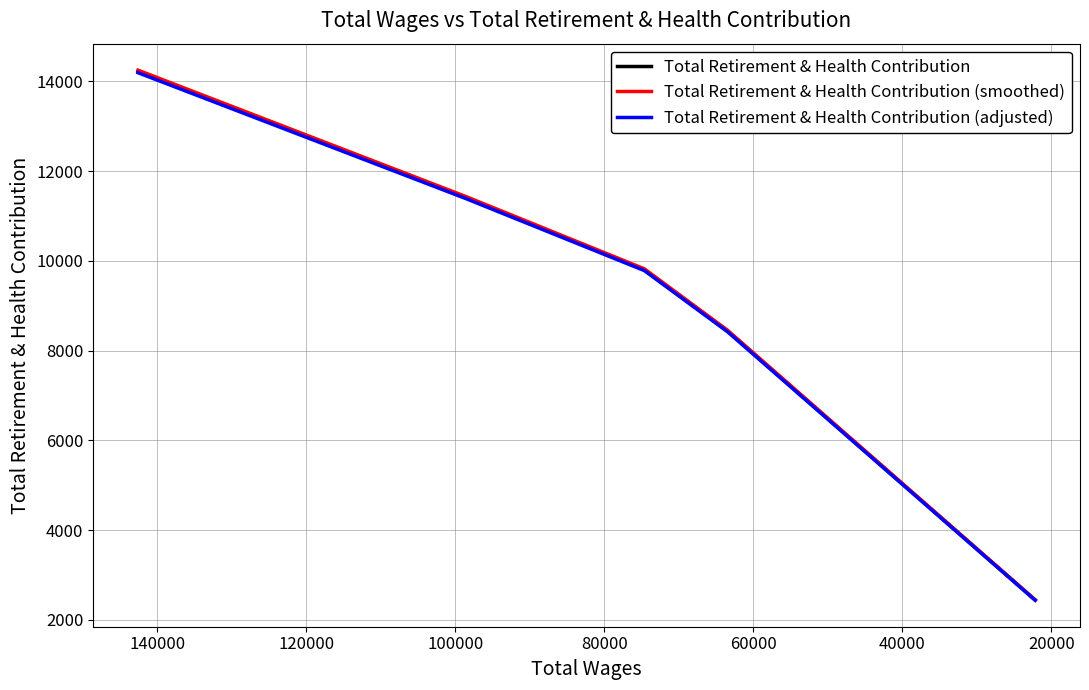

True or false: Total Retirement & Health Contribution (adjusted) and Total Retirement & Health Contribution cross at least once.

False